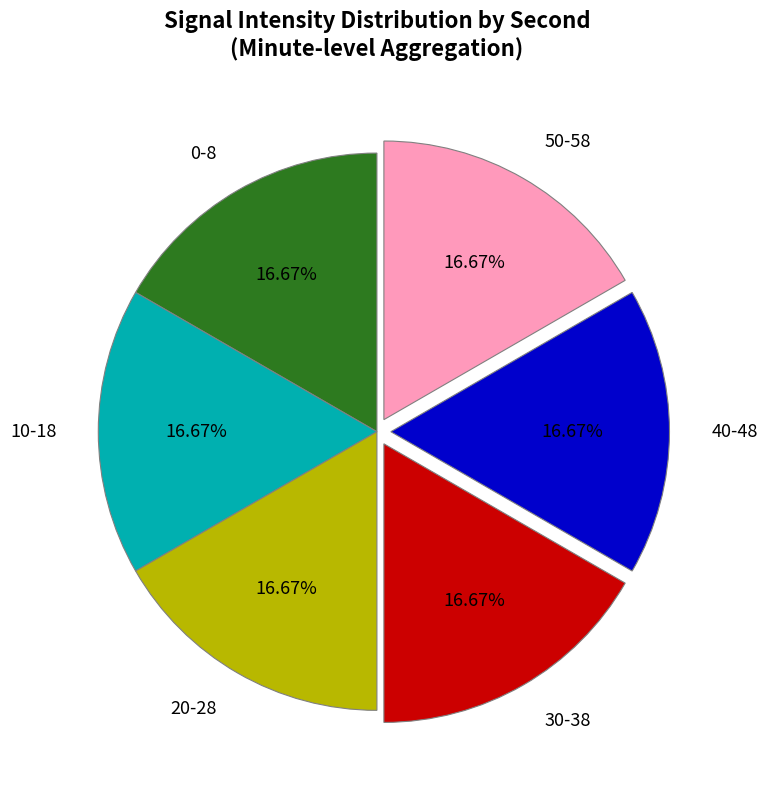

Does any single category account for the majority?

No